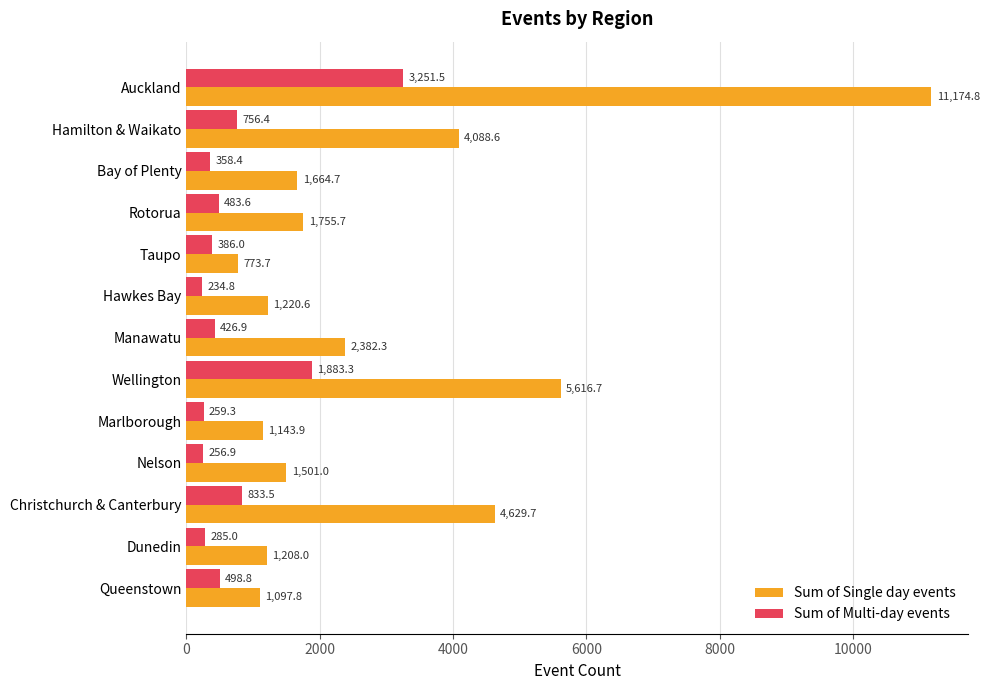

Where is Sum of Single day events nearest to the value 5974?

Wellington